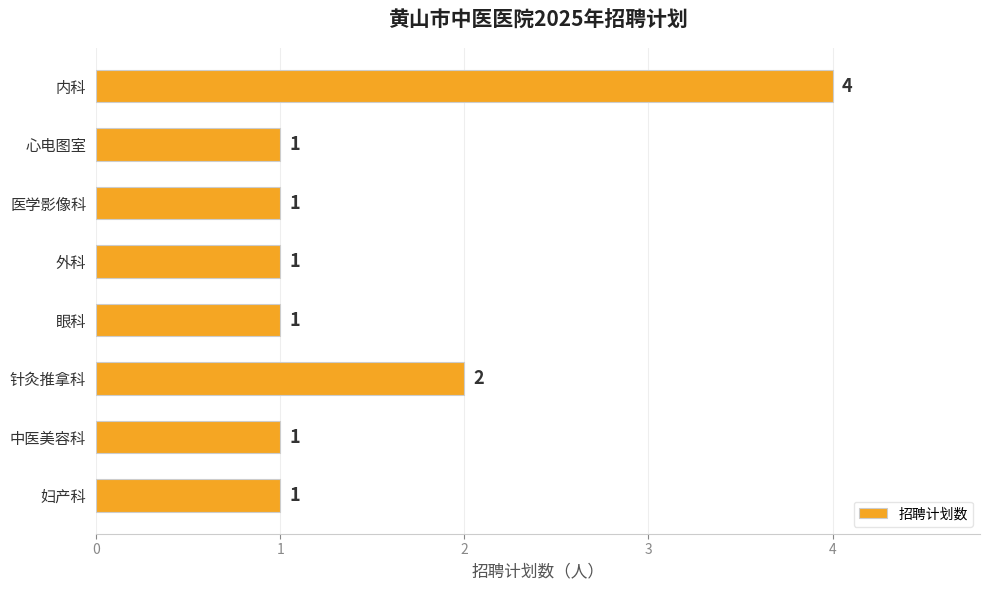

Reading bottom to top, list all the values displayed in this chart.

妇产科=1	中医美容科=1	针灸推拿科=2	眼科=1	外科=1	医学影像科=1	心电图室=1	内科=4